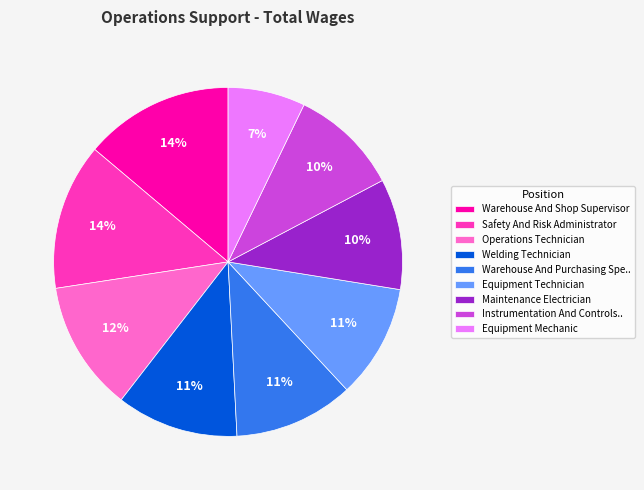

To the nearest percent, what is the average slice percentage?

11%